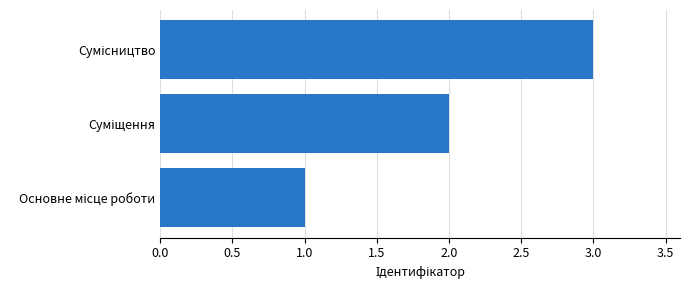

What is the greatest value displayed?

3